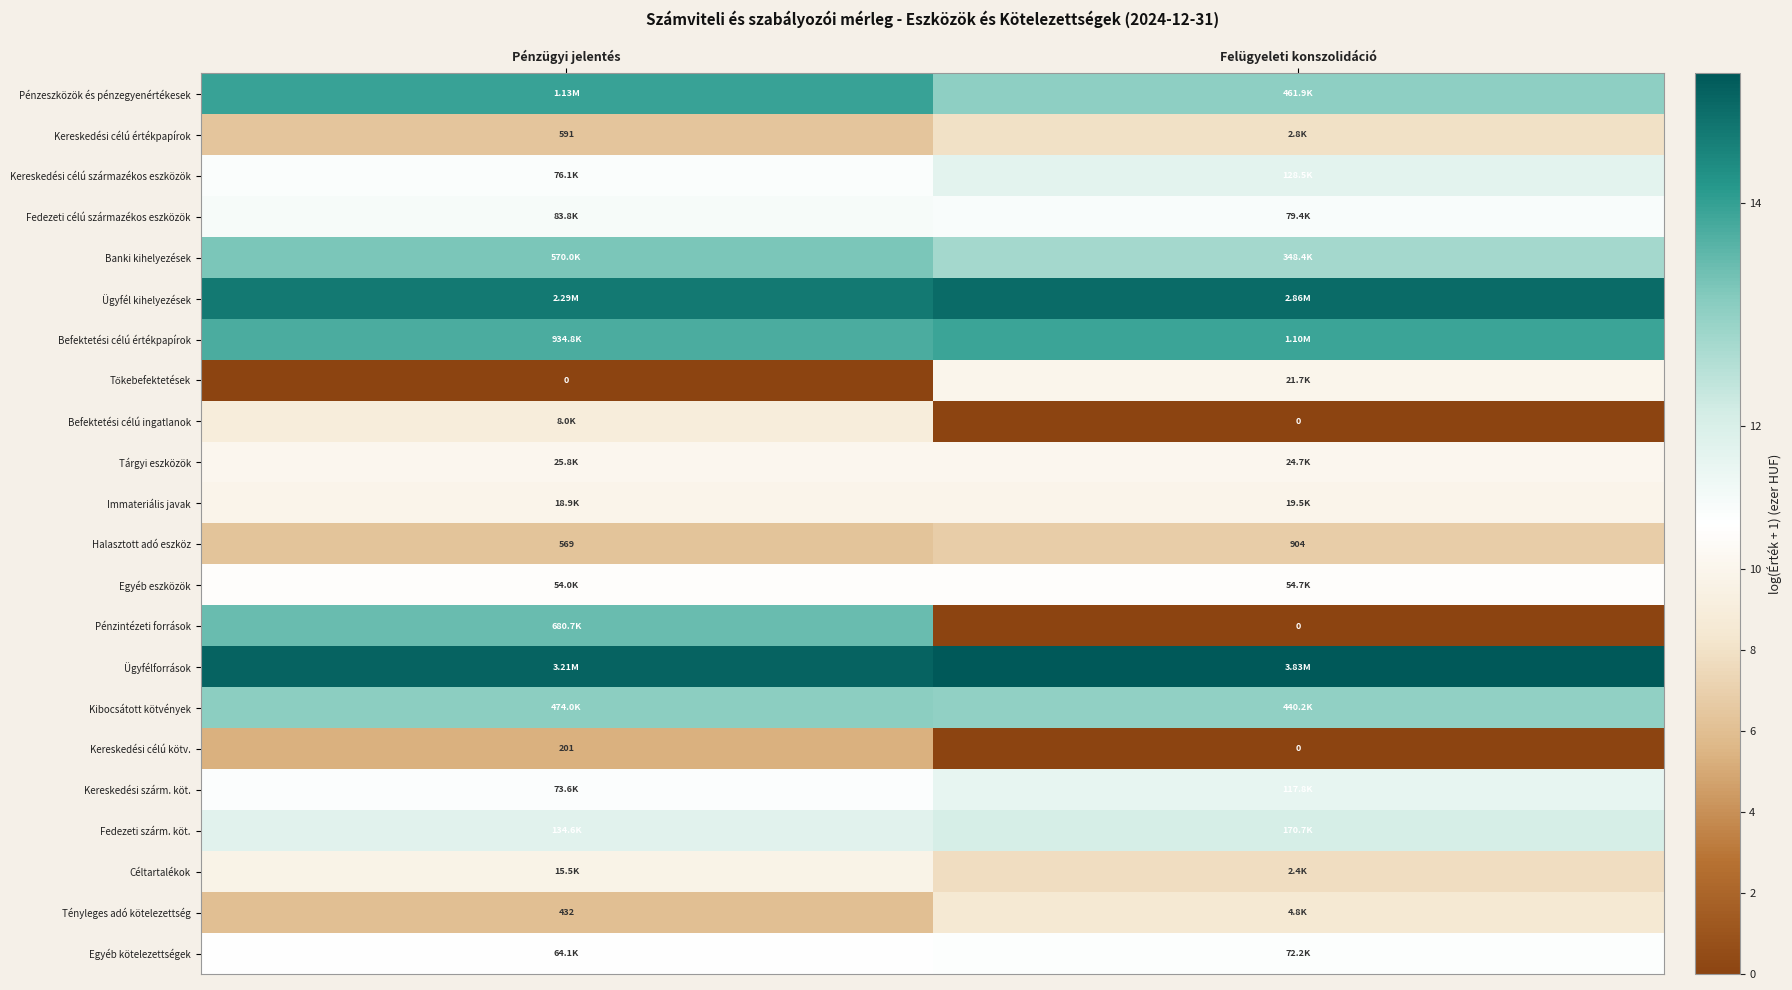

Which series changed the most between Pénzügyi jelentés and Felügyeleti konszolidáció?

Pénzintézeti források